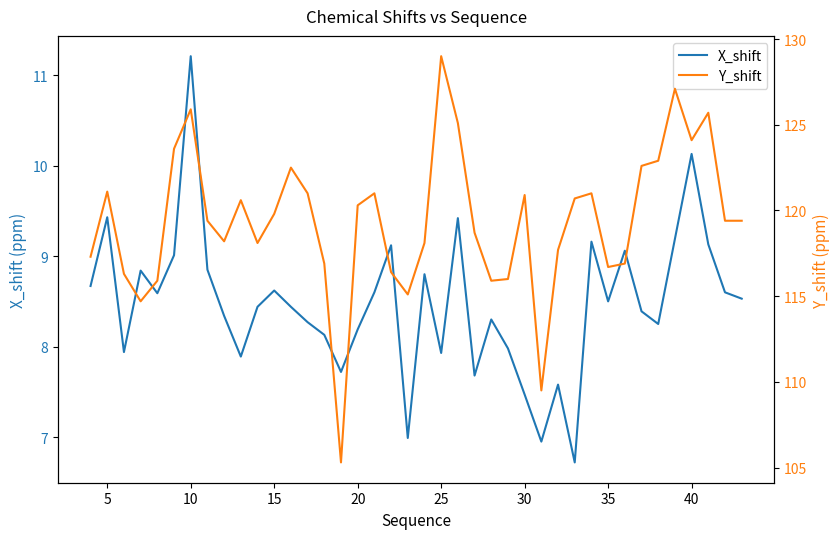

The value of X_shift at 35 is 8.5. True or false?

True